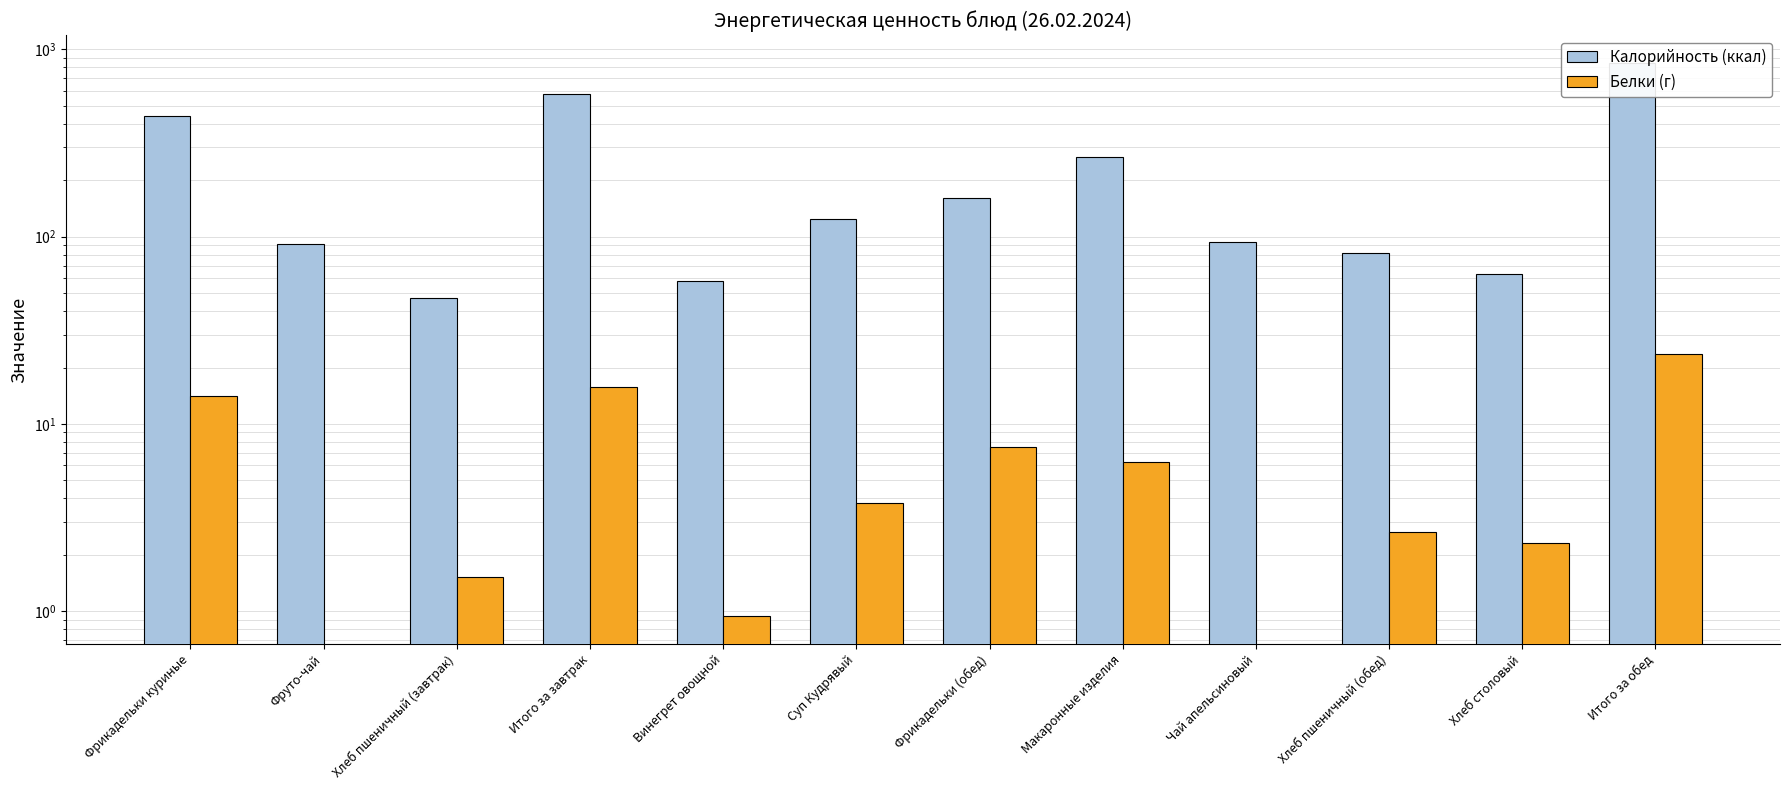

At how many categories does at least one series exceed 174?

4